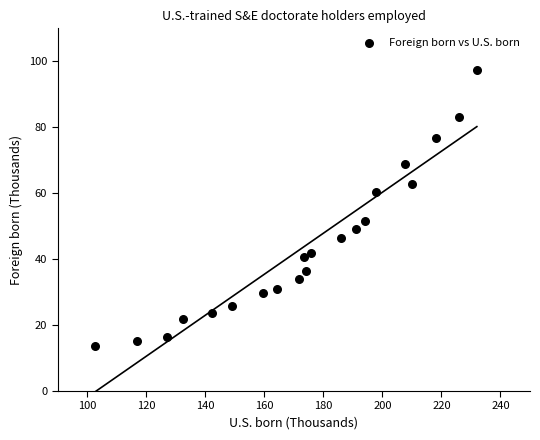

What Y value in the scatter plot is closest to 55?

51.5